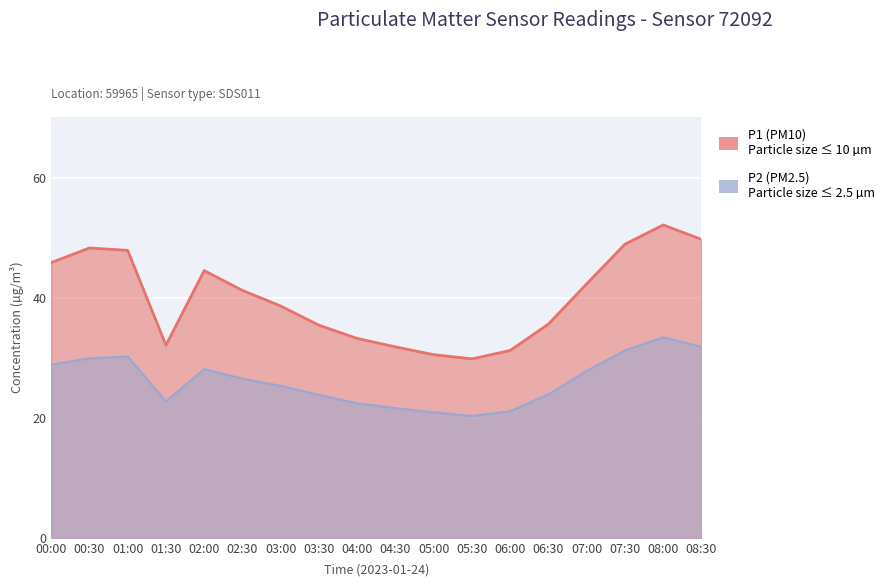

Reading right to left, what are all the values shown in this chart?

P1: 49.7	52.1	48.9	42.3	35.6	31.2	29.8	30.5	31.8	33.2	35.4	38.6	41.2	44.5	32.1	47.9	48.3	45.8
P2: 31.8	33.4	31.2	27.8	23.9	21.1	20.3	20.9	21.6	22.4	23.8	25.3	26.5	28.1	22.7	30.2	29.9	28.8